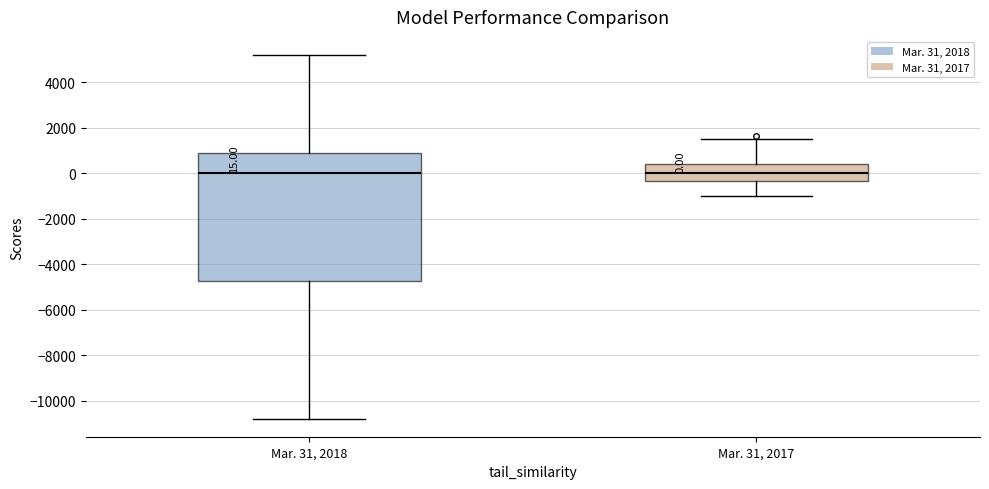

Comparing the boxes themselves (not the whiskers), which one is the tallest?

Mar. 31, 2018